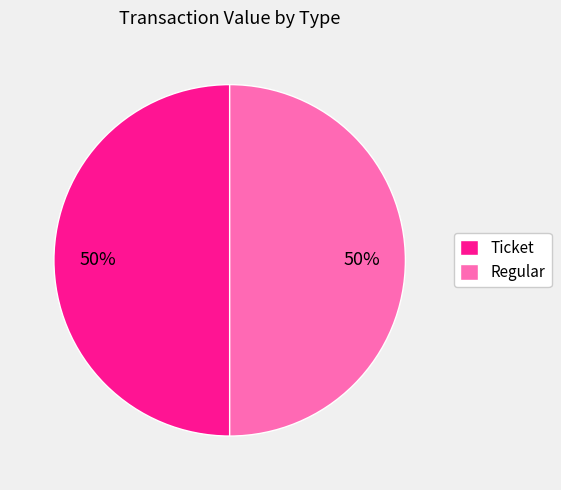

Approximately how many times larger is the value at Ticket compared to Regular?

1.0